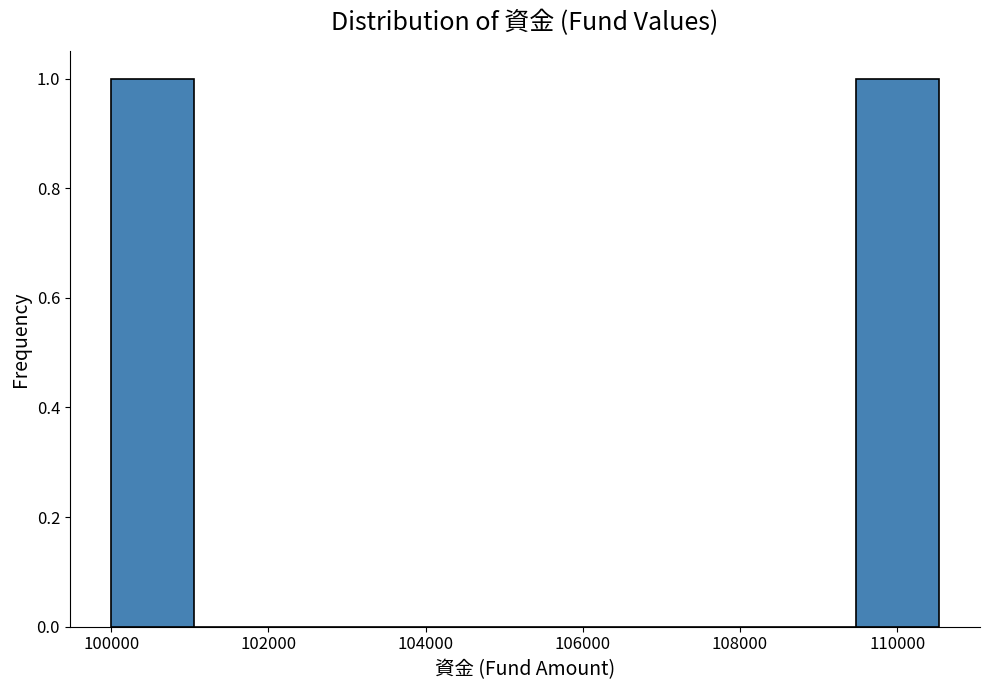

What is the height of the bar covering 109400 to 110600 on the x-axis? Neither the bar edges nor the heights are printed on the chart, so give them approximately, as read against the axes.

1